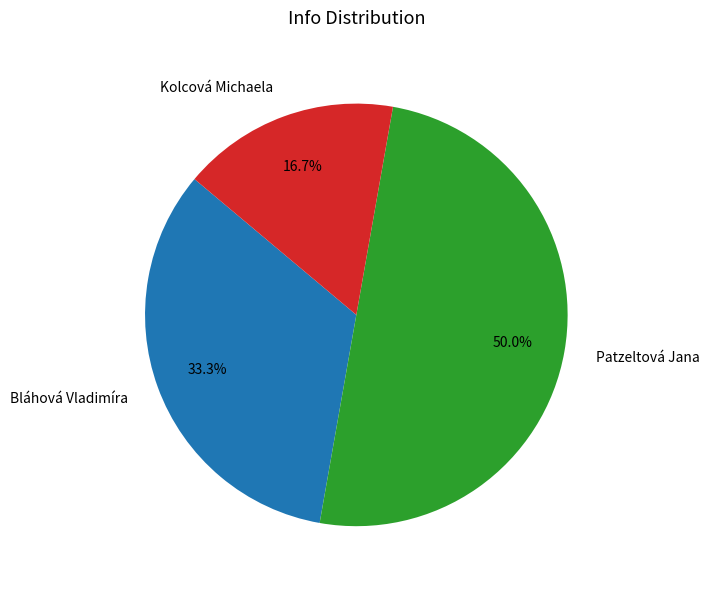

Do Kolcová Michaela and Patzeltová Jana together represent more than half of the pie?

Yes